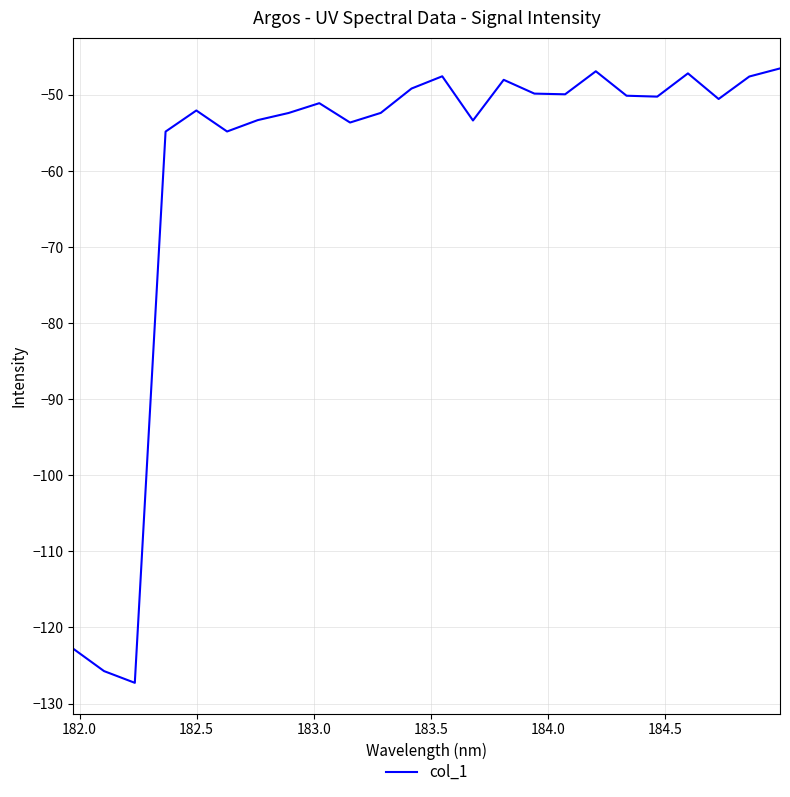

How many interior local peaks (higher than both neighbors) does the data have?

6